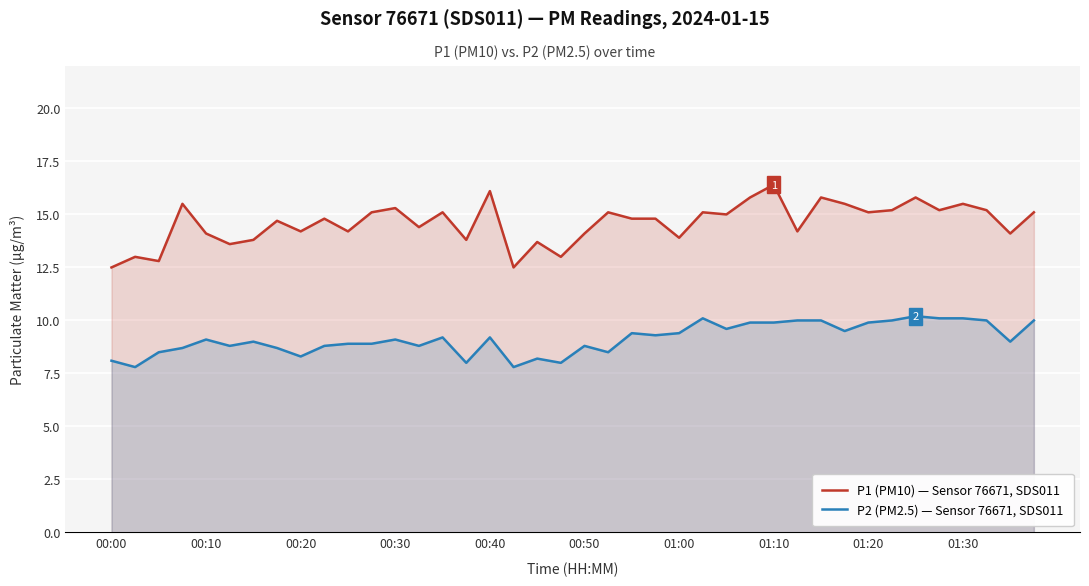

List the series in order of their overall mean, highest first.

P1 (PM10) — Sensor 76671, SDS011, P2 (PM2.5) — Sensor 76671, SDS011